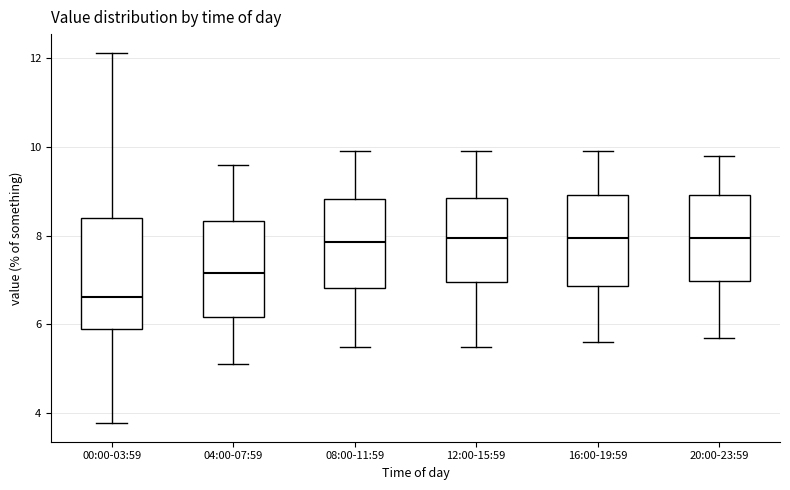

Comparing the boxes themselves (not the whiskers), which one is the tallest?

00:00-03:59